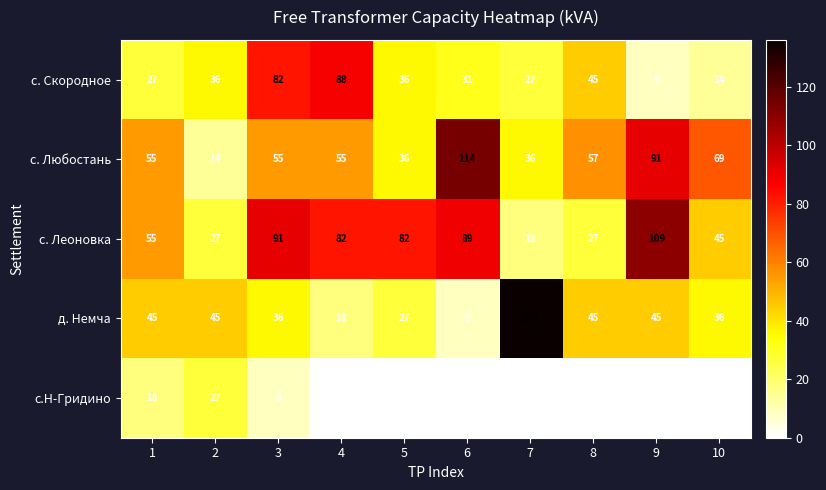

How many data points in с. Скородное are above 36?

3